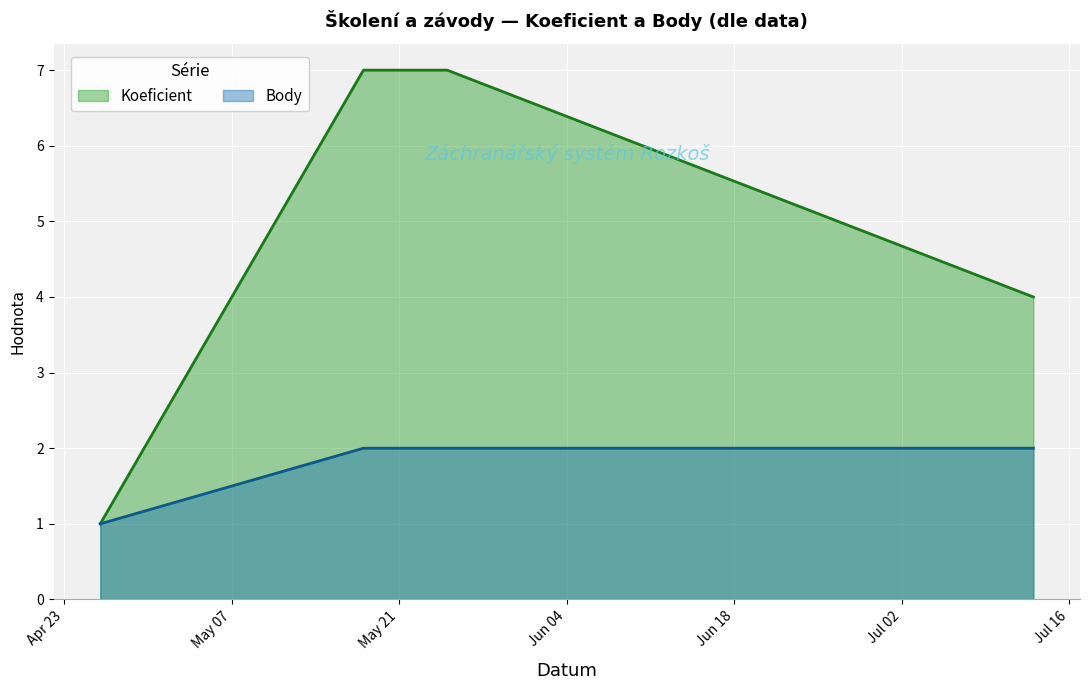

Read the Body value at 2024-07-13.

2